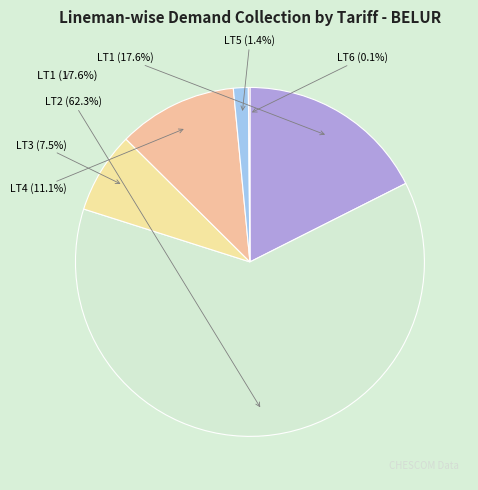

How many segments does this pie chart have?

6